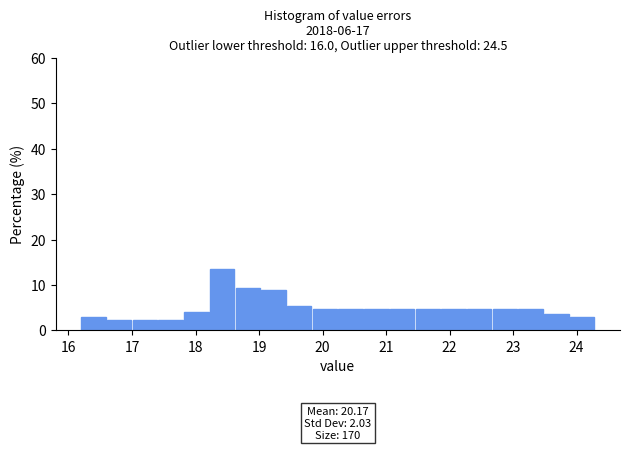

Over which range of the x-axis is the bar tallest?

18.2 to 18.6